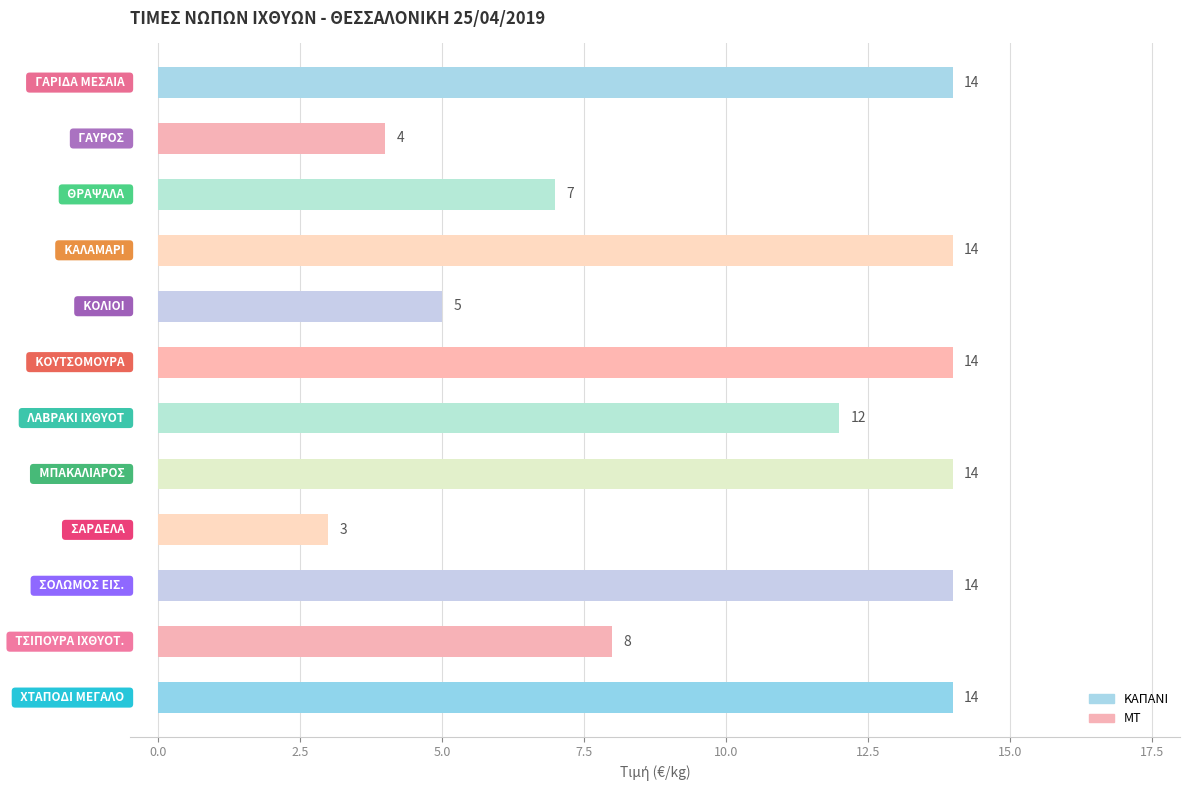

What is the maximum value shown in the chart?

14